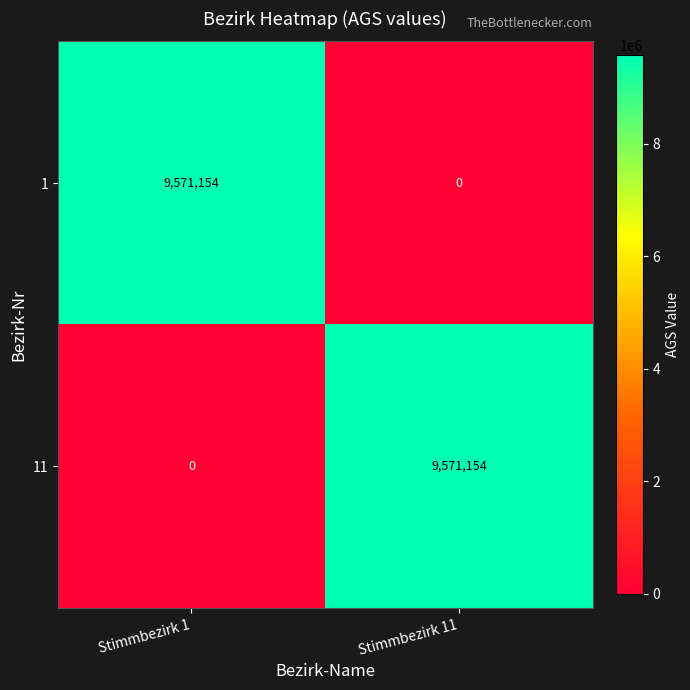

What is the total value across all series at Stimmbezirk 11?

9571154